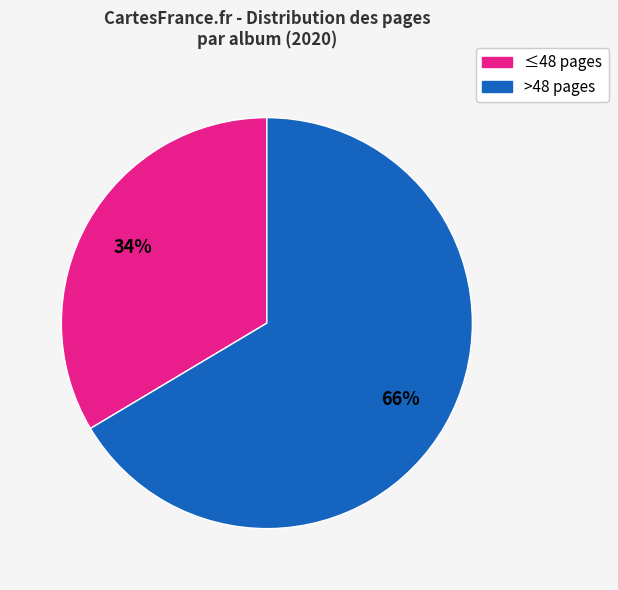

Does any single category account for the majority?

Yes